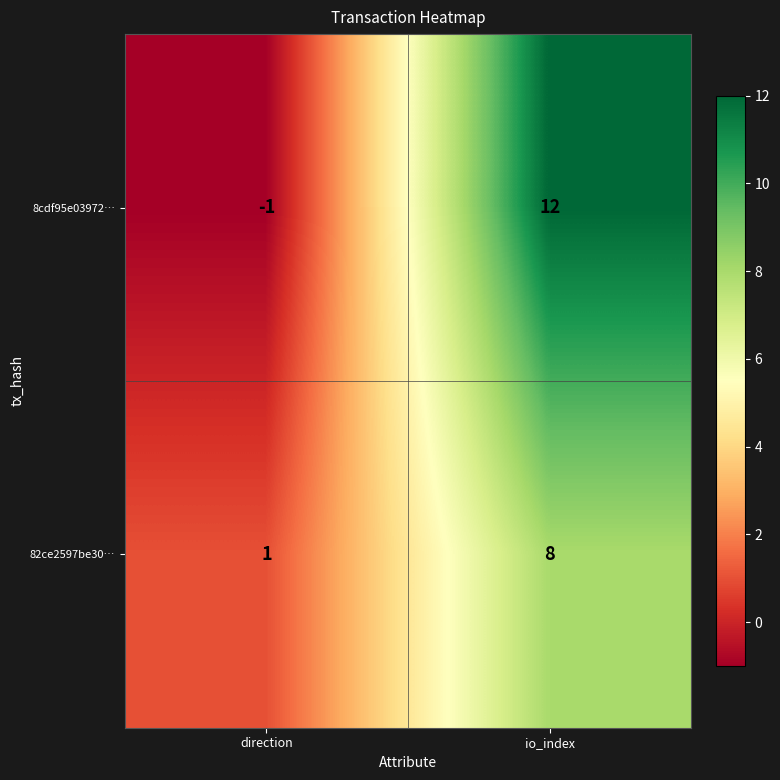

Which series changed the most between direction and io_index?

8cdf95e03972…